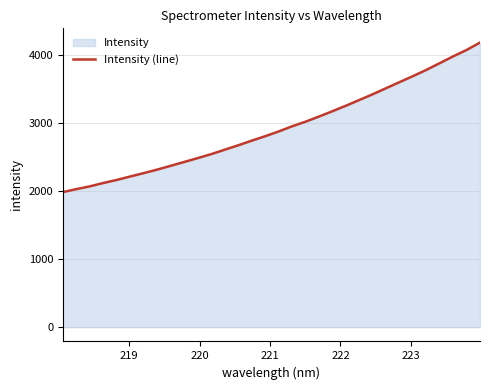

What is the maximum value shown in the chart?

4184.4